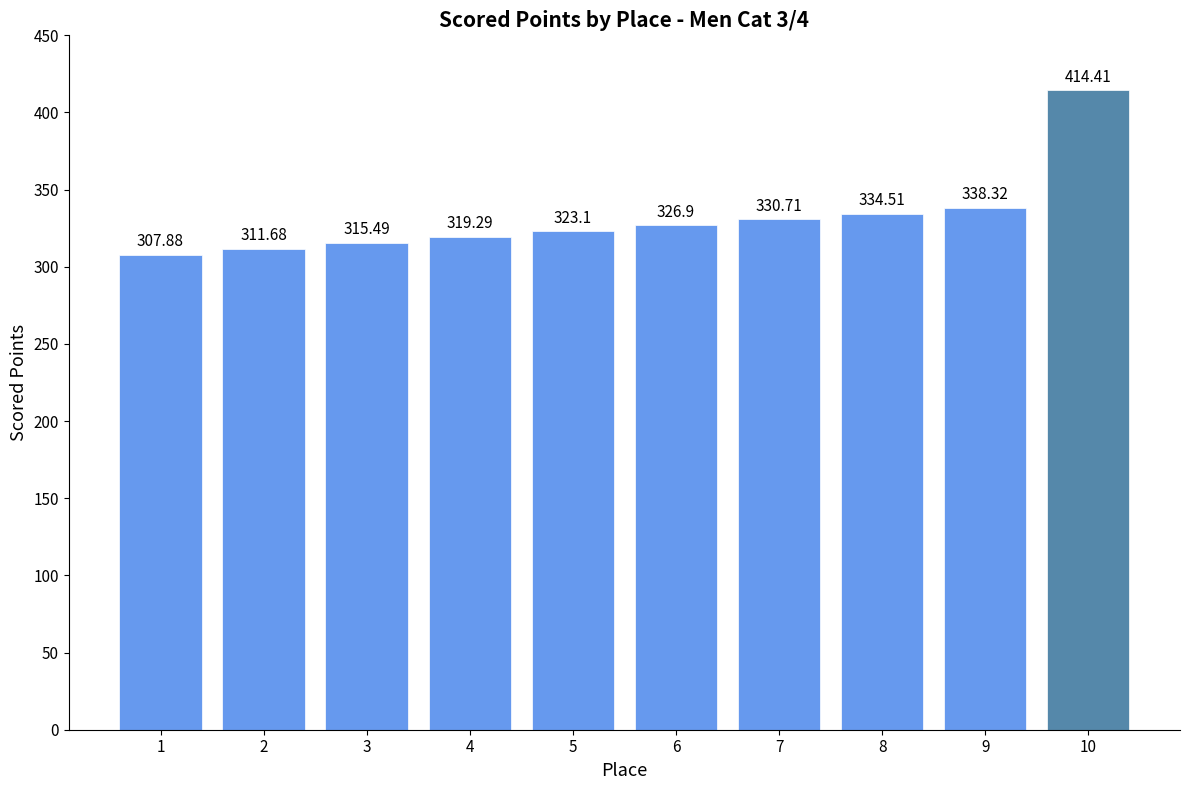

At which label does the data first exceed 326?

6